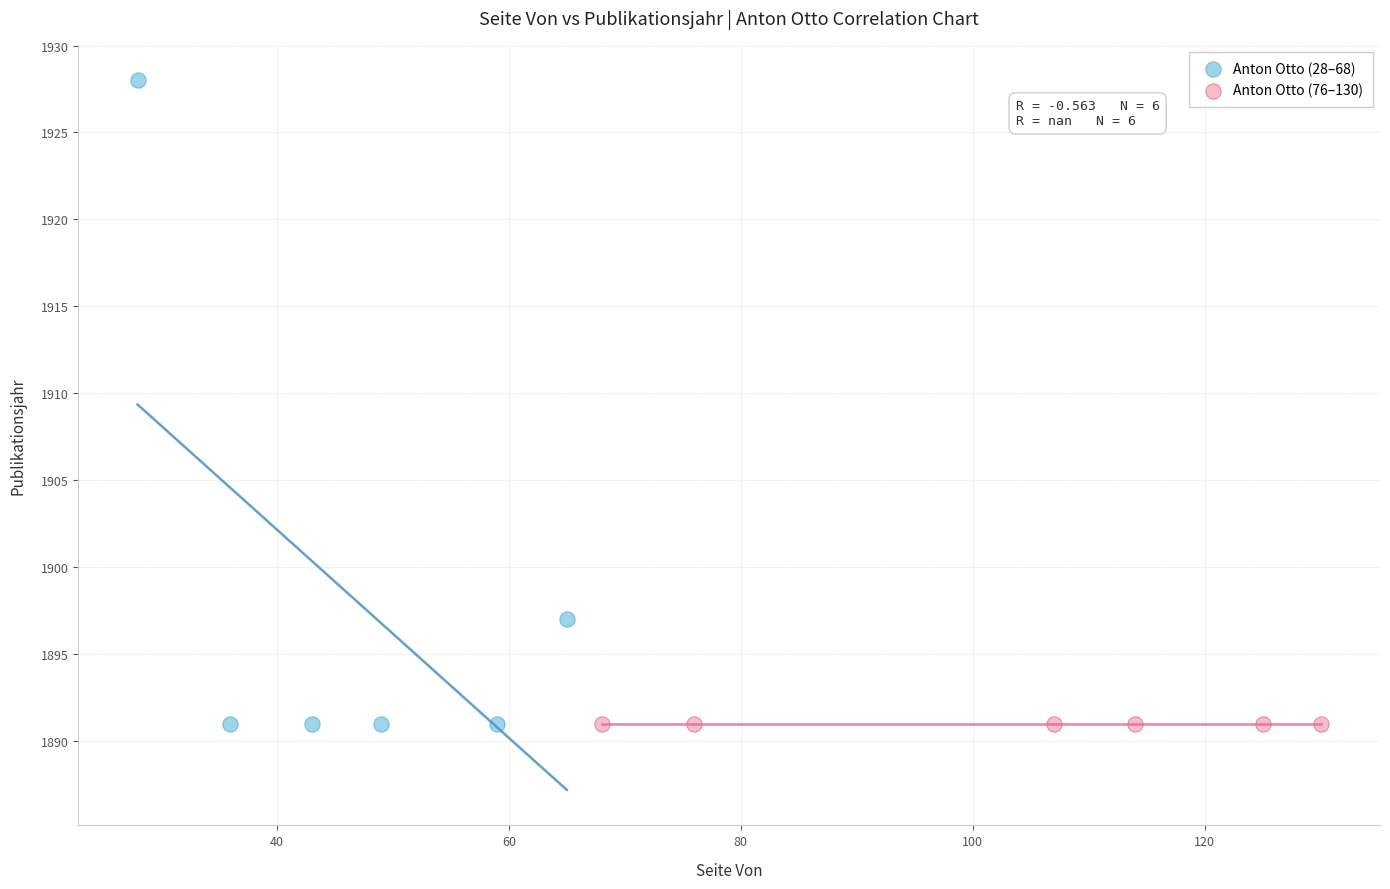

Which series contains the highest Y value?

Anton Otto (28–68)